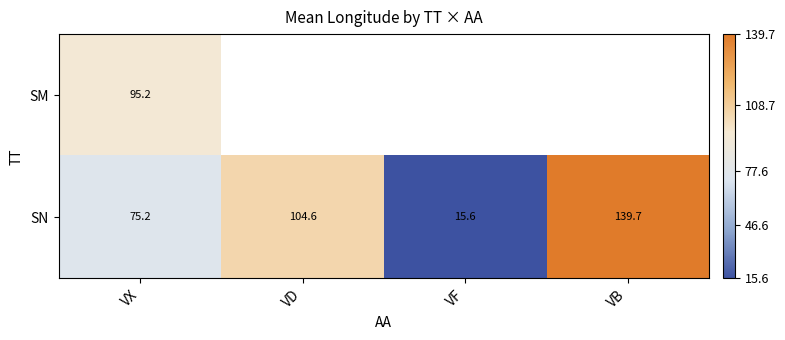

How many data points does each series have?

4